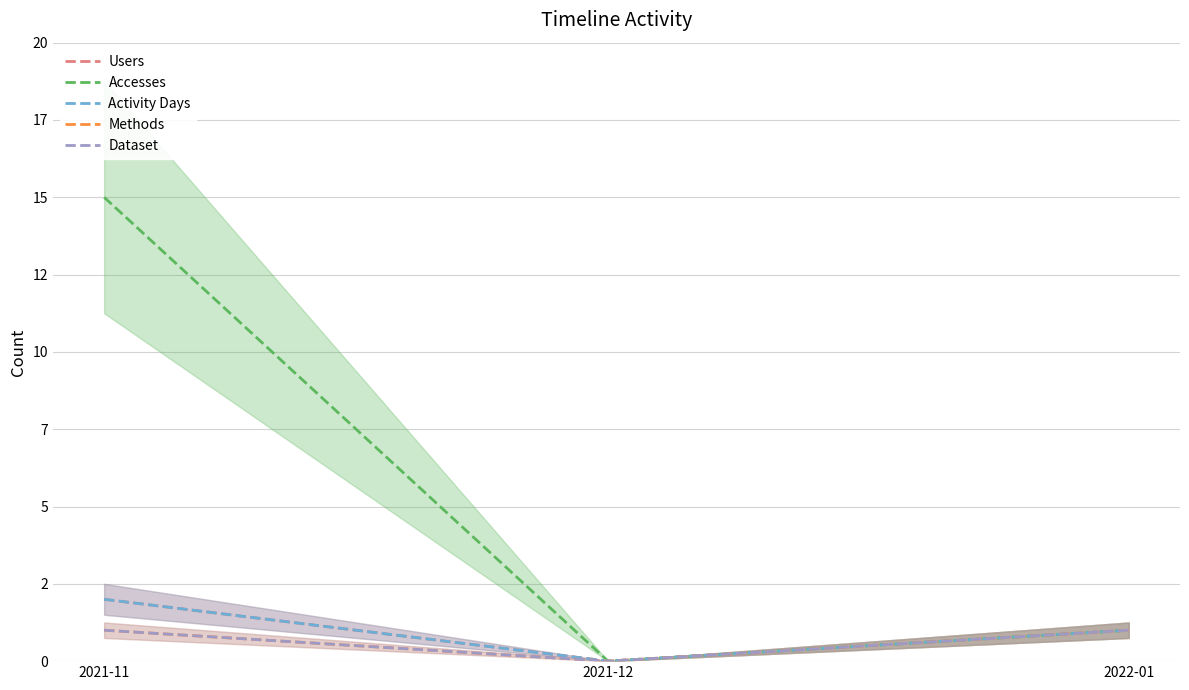

Rank the categories by Dataset value from lowest to highest.

2021-12, 2021-11, 2022-01